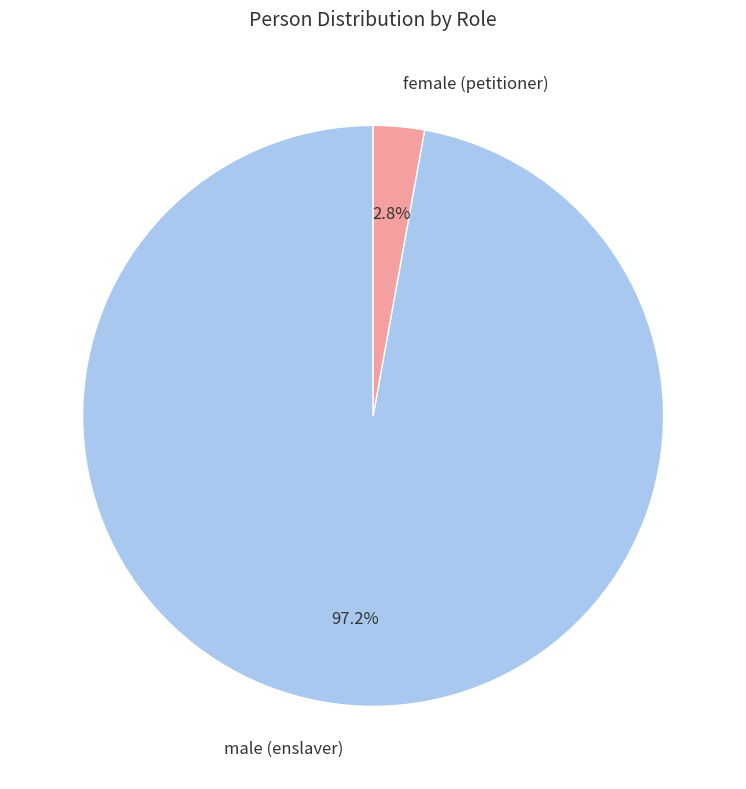

Count the number of slices in the pie.

2